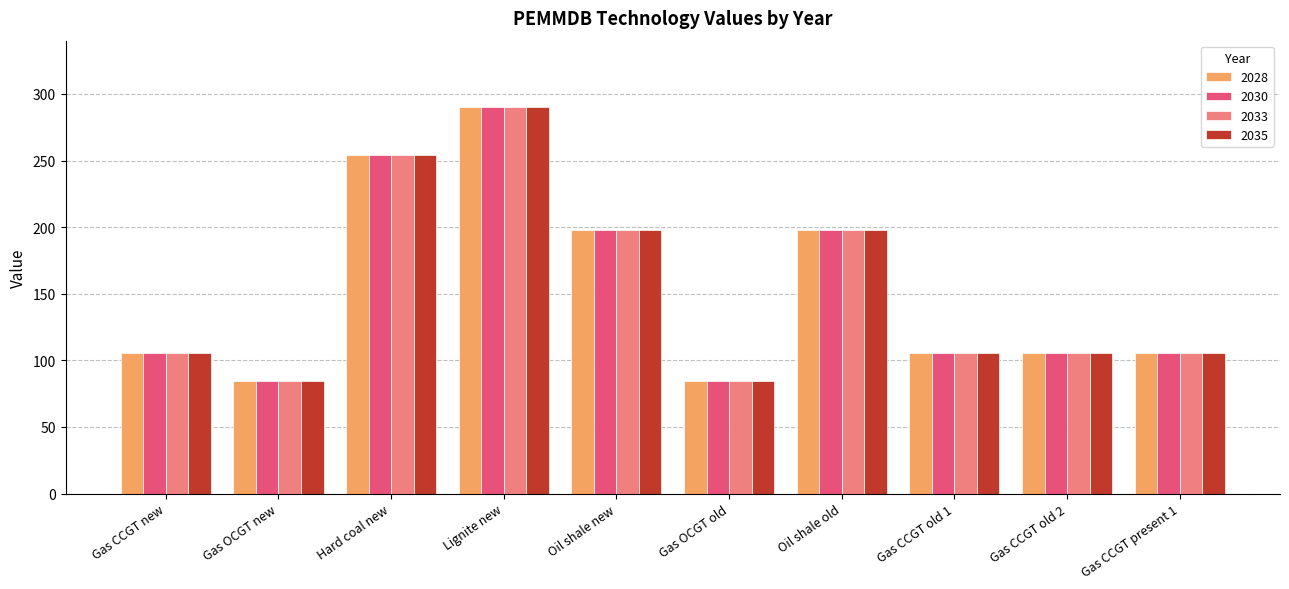

What is the label of the 1st bar from the left?

Gas CCGT new